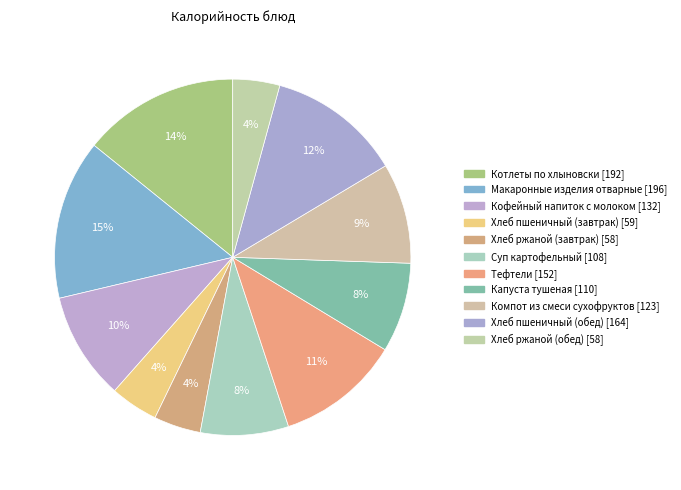

The Хлеб пшеничный (завтрак) slice represents 4% of the pie. True or false?

True